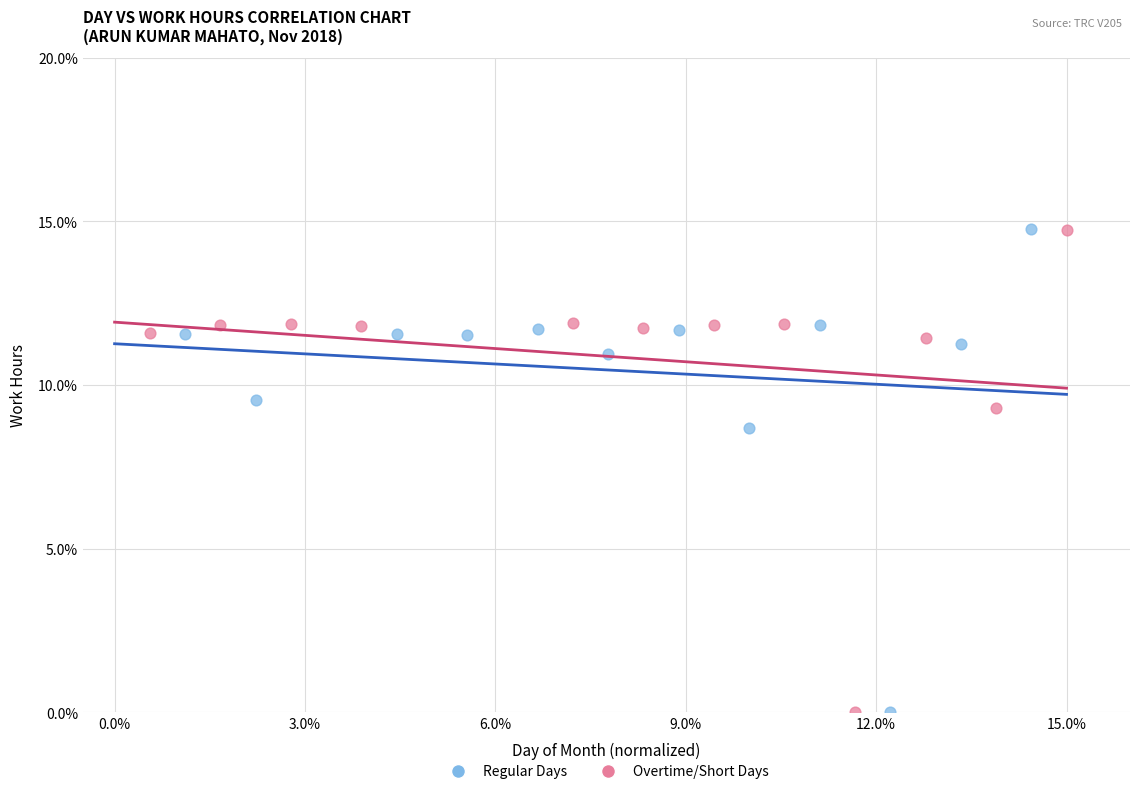

What are all the series names shown in the legend?

Regular Days, Overtime/Short Days